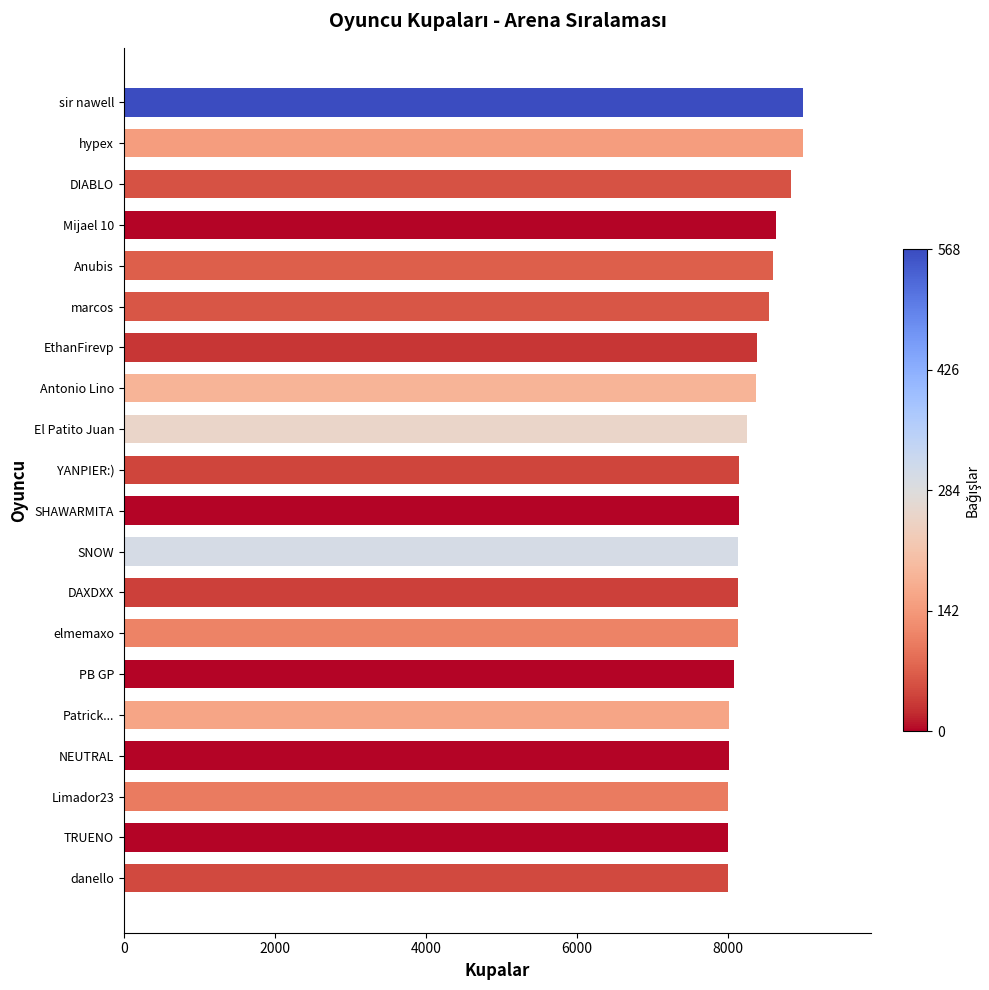

What is the difference between the second highest and second lowest values?

1000